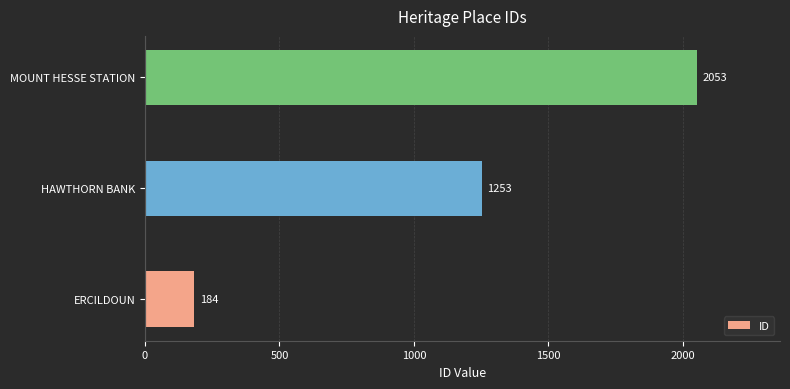

List the labels in order of value, smallest first.

ERCILDOUN, HAWTHORN BANK, MOUNT HESSE STATION